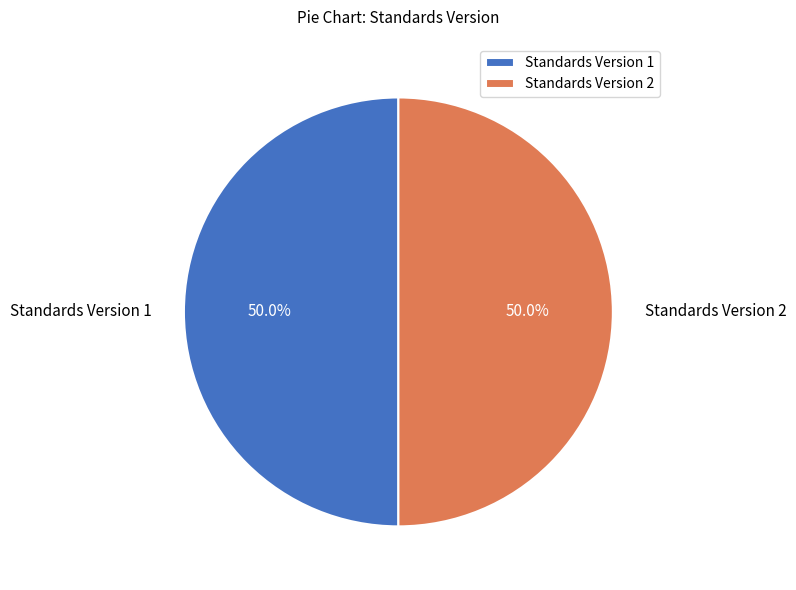

Approximately how many times larger is the value at Standards Version 2 compared to Standards Version 1?

1.0